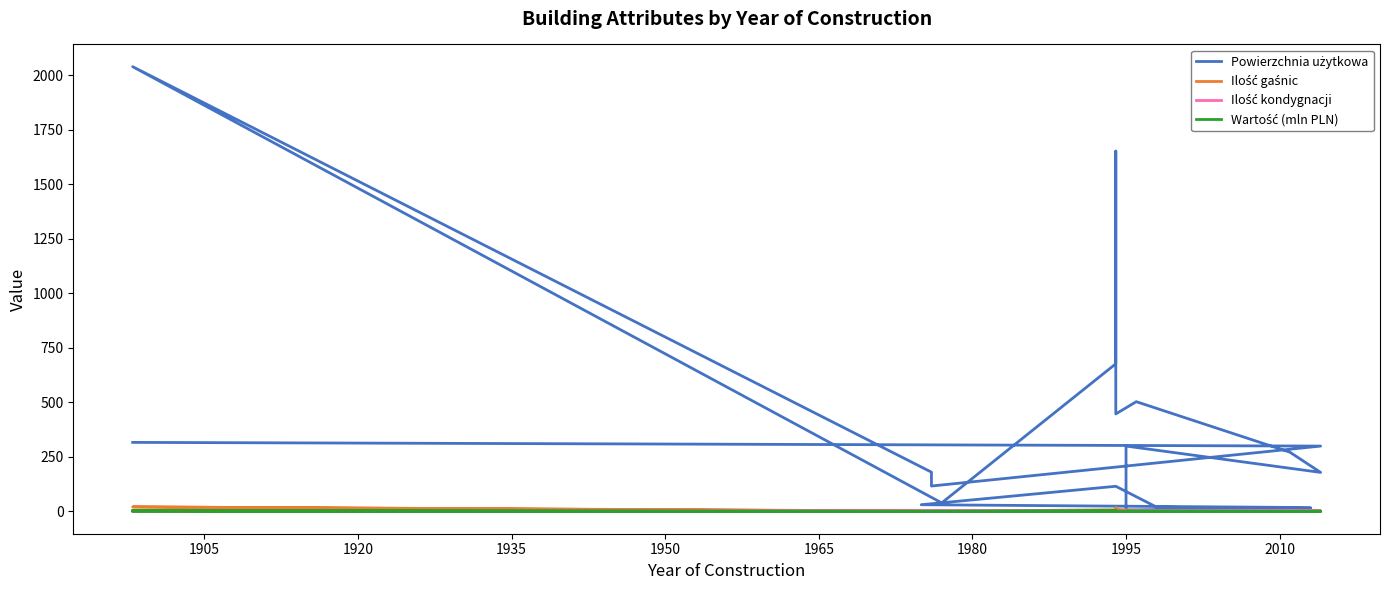

What is the value of the Ilość gaśnic point at the 4th from the left?

2.0